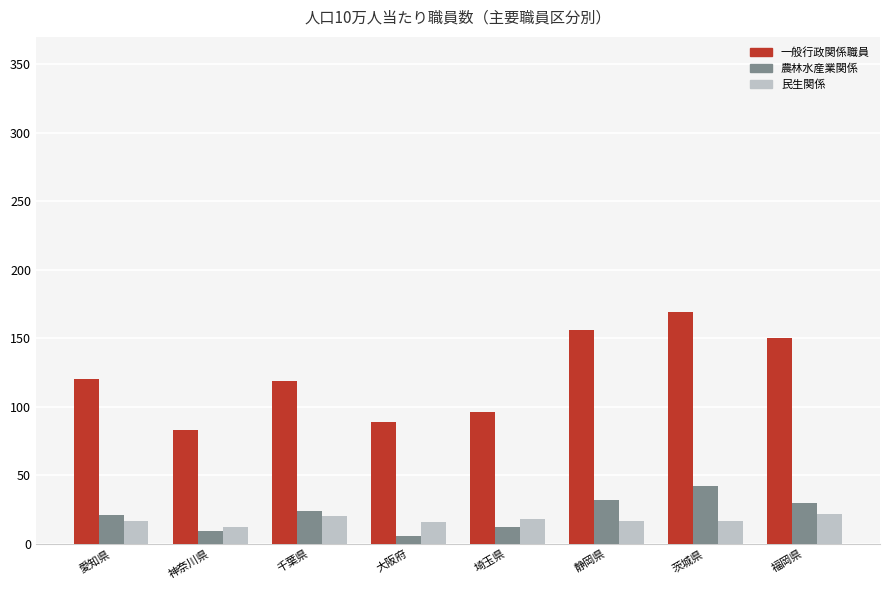

How many data points in 一般行政関係職員 are less than 120?

4